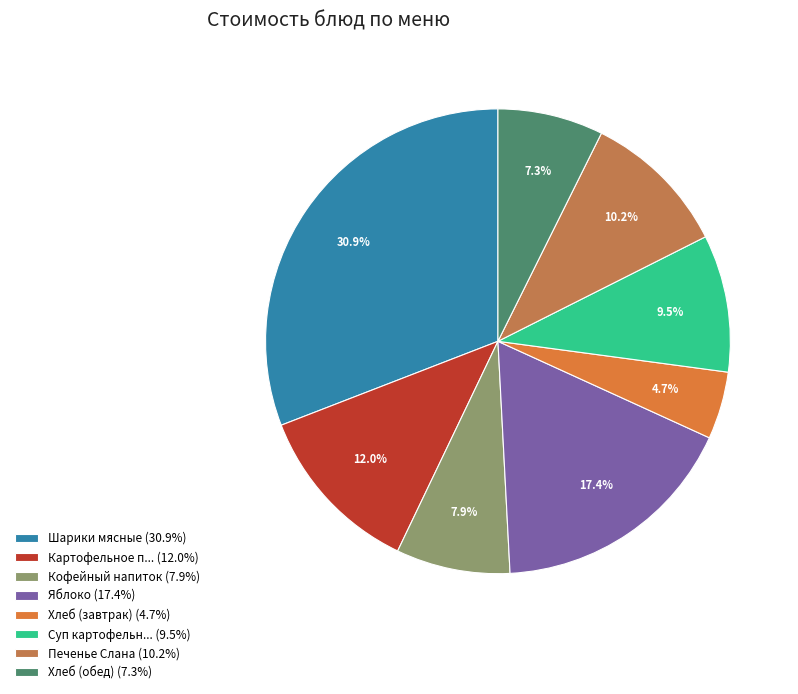

How many slices are in this pie chart?

8